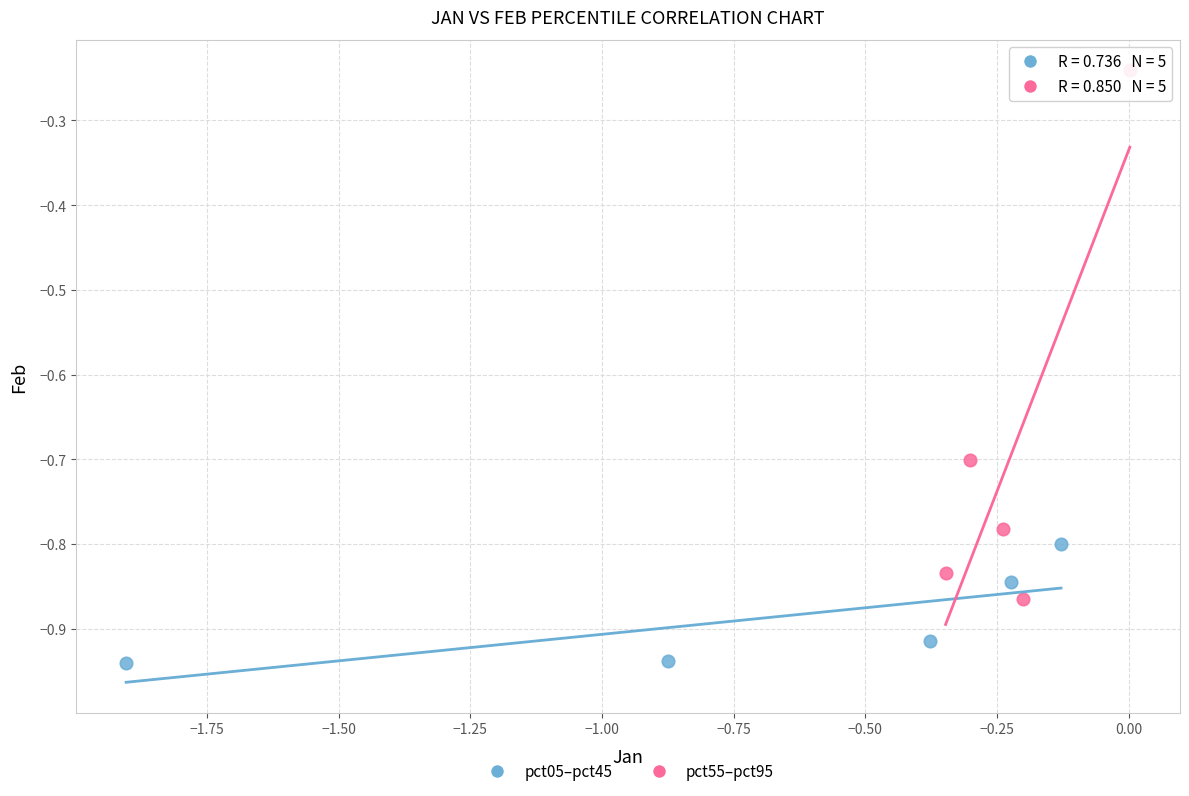

Which series contains the lowest Y value?

pct05–pct45